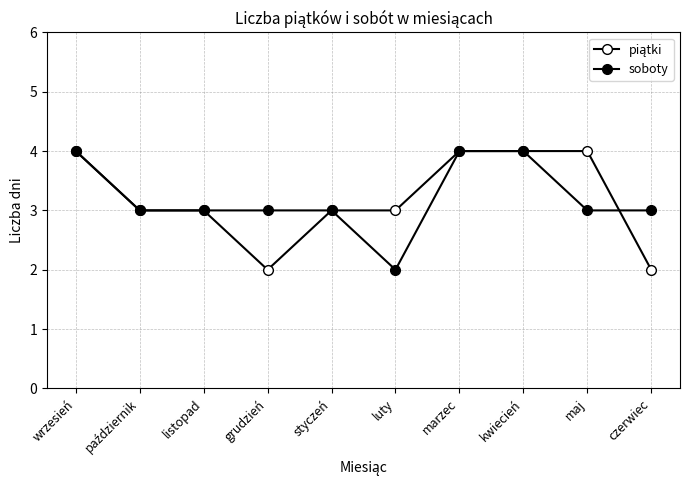

Is this an area chart (filled region under the line)?

No